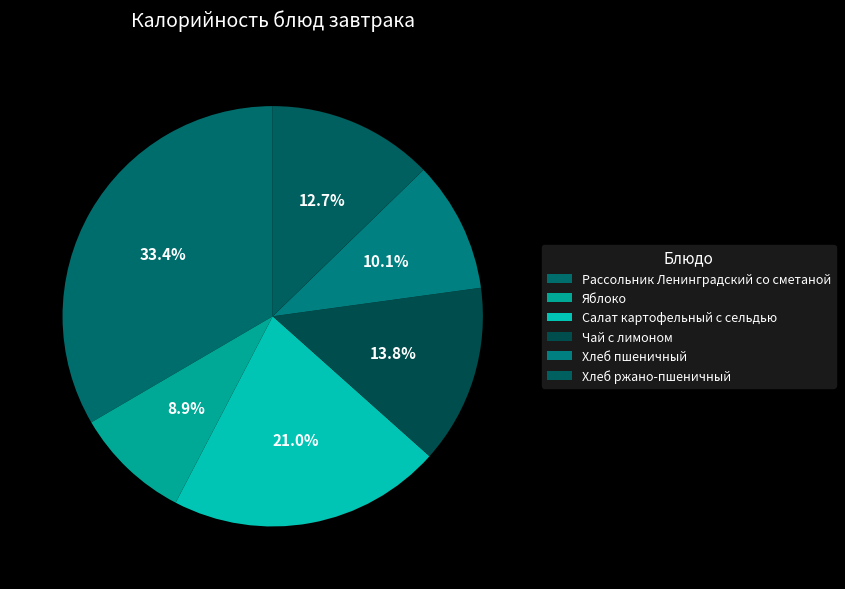

How many segments does this pie chart have?

6